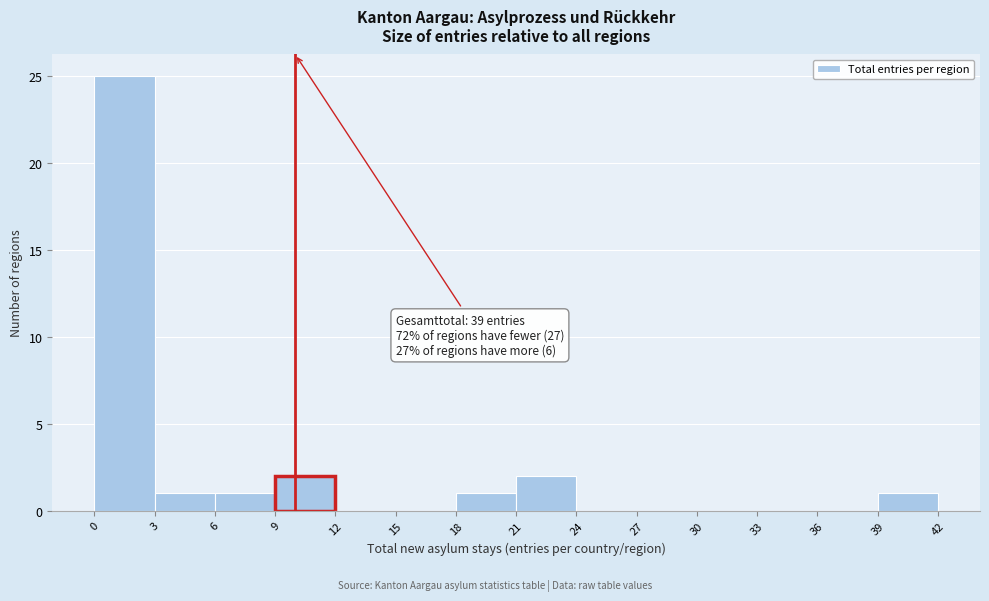

Which range on the x-axis has the tallest bar?

0 to 3